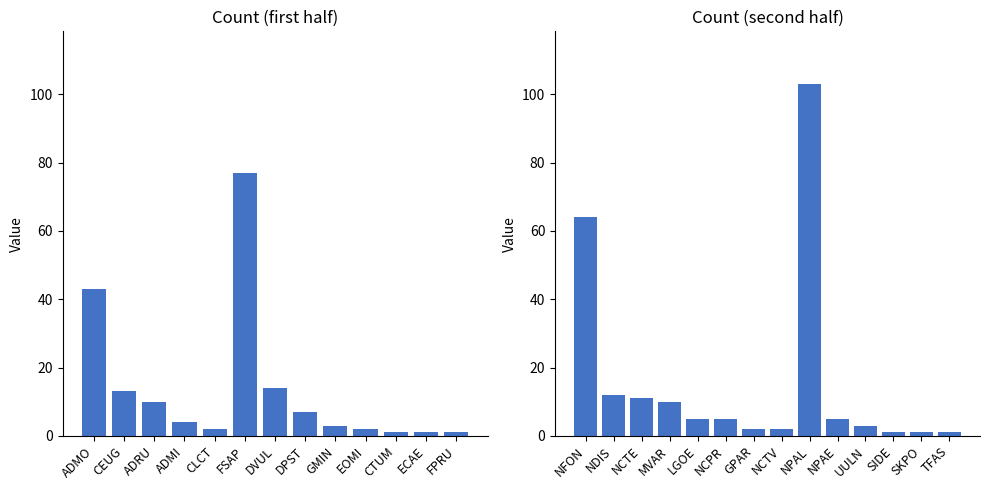

What is the ratio of the value at LGOE to the value at ADMI?

1.2